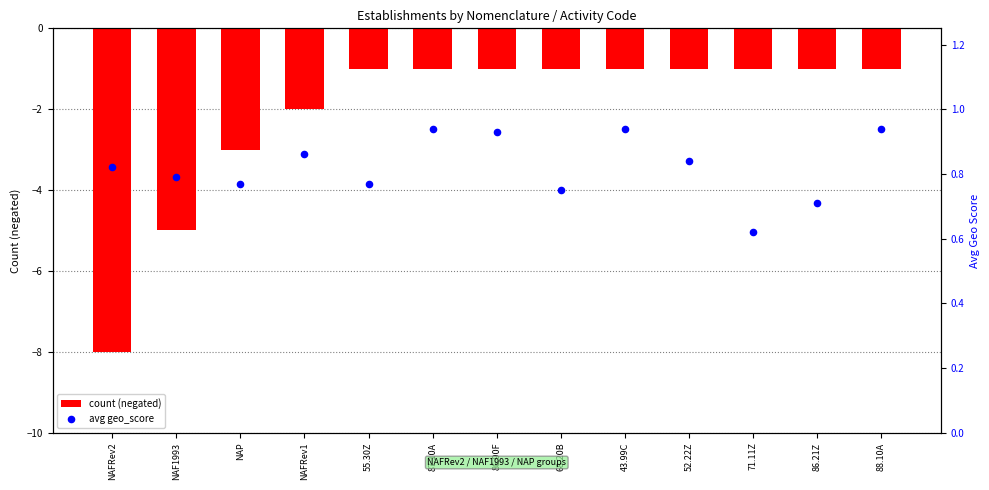

At how many categories does at least one series exceed -7?

13